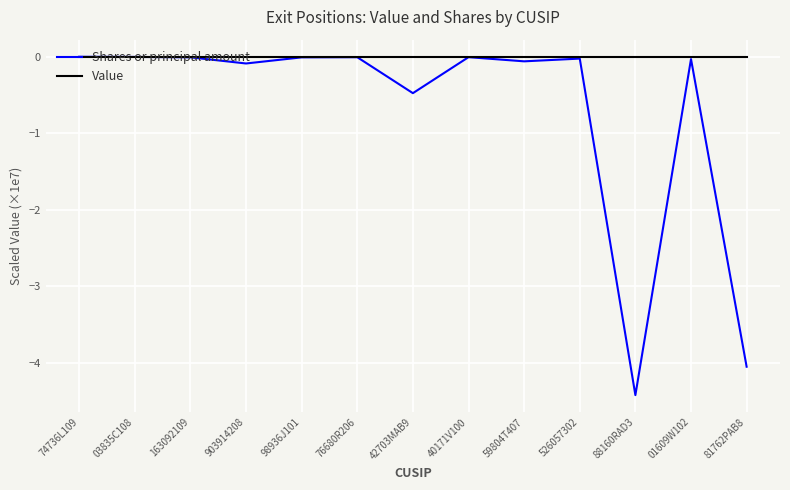

Which series has the largest range (max minus min)?

Shares or principal amount